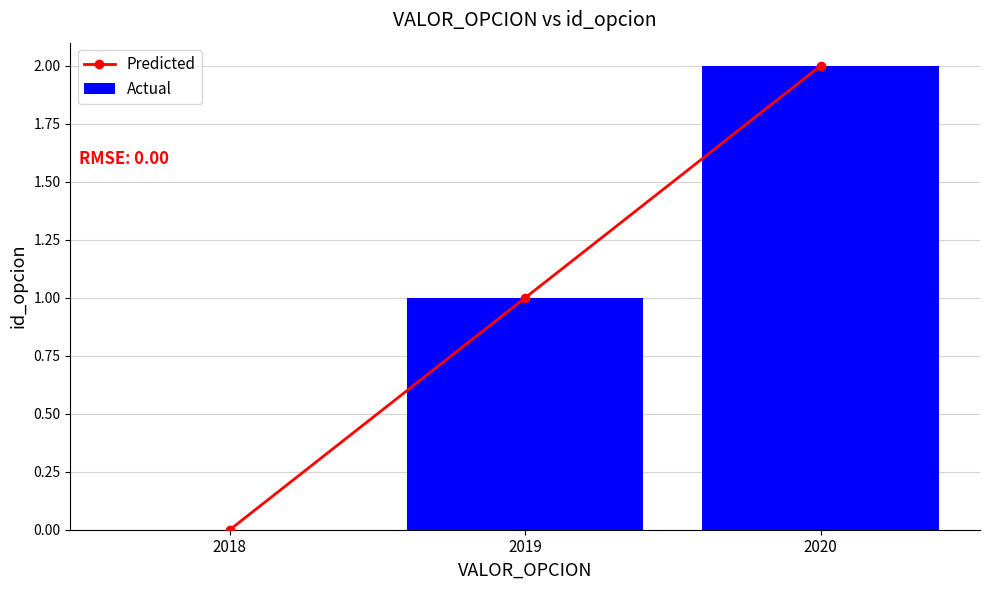

What is the total value across all series at 2020?

4